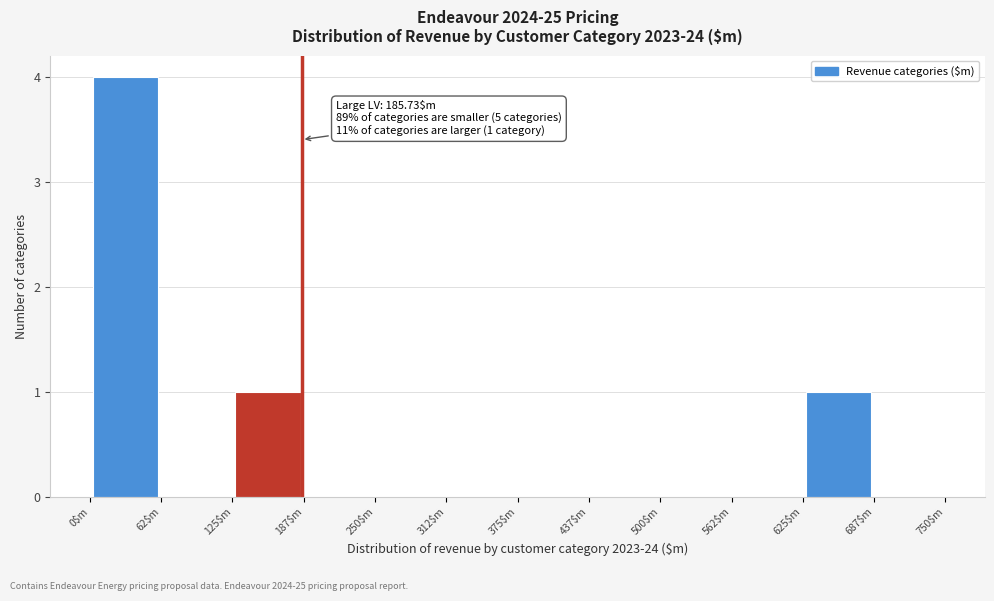

Which range on the x-axis has the tallest bar?

0 to 60